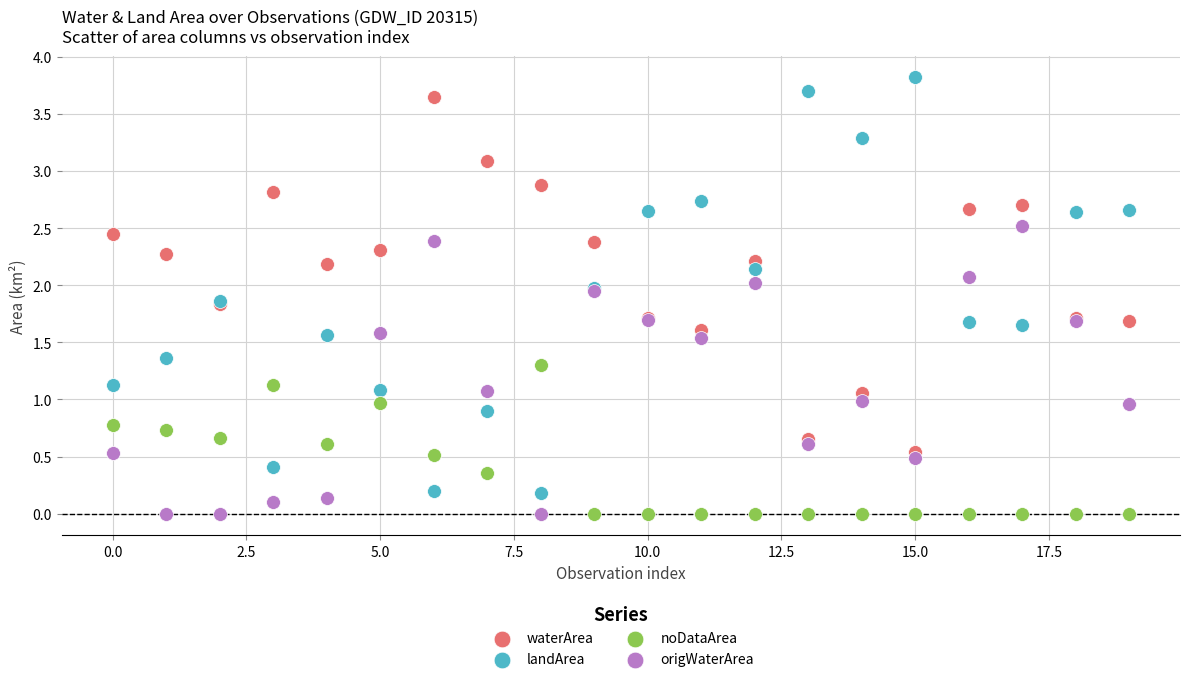

What are all the series names shown in the legend?

waterArea, landArea, noDataArea, origWaterArea